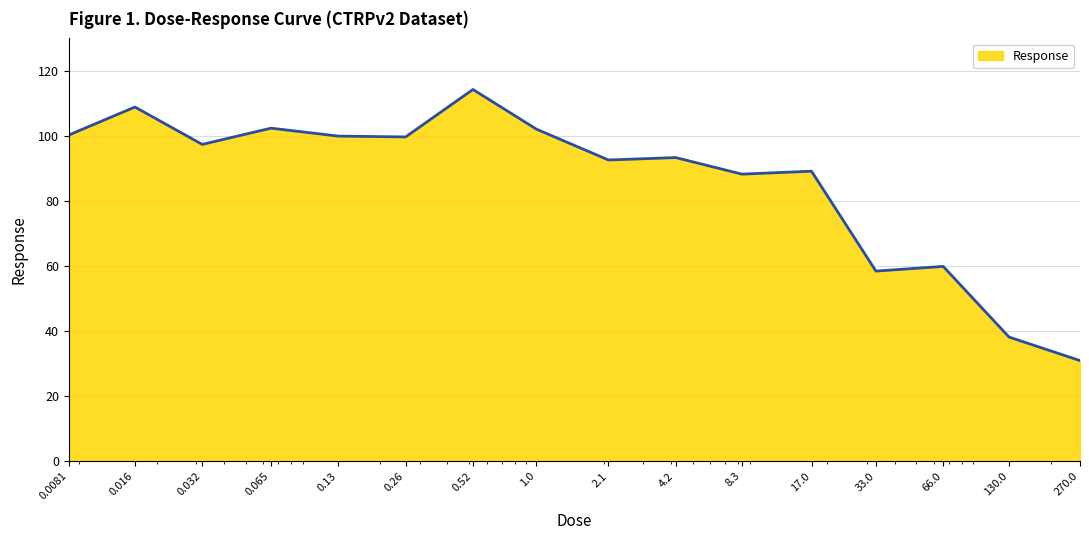

Count the number of data series in this chart.

1